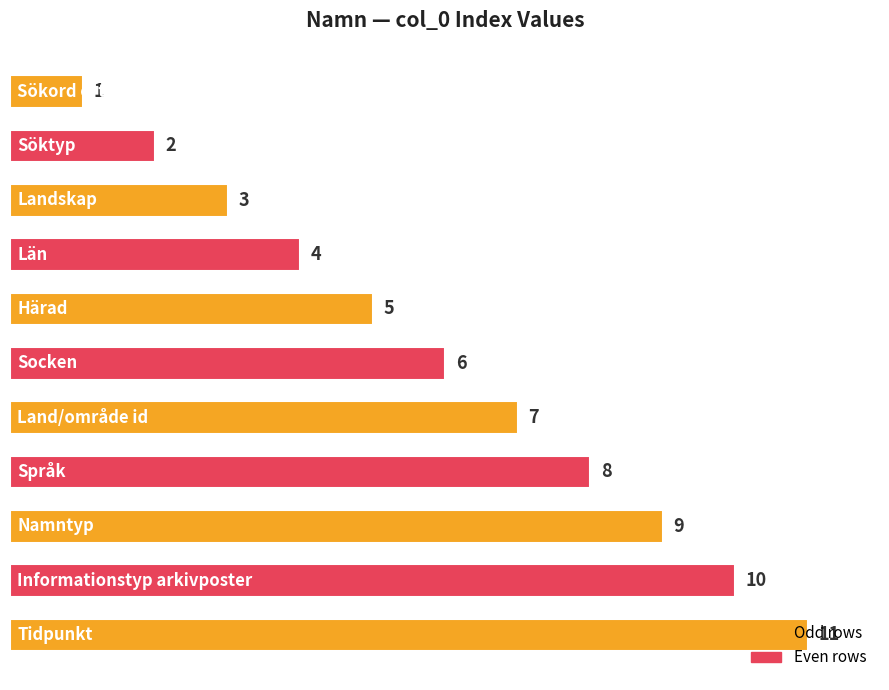

What is the greatest value displayed?

11